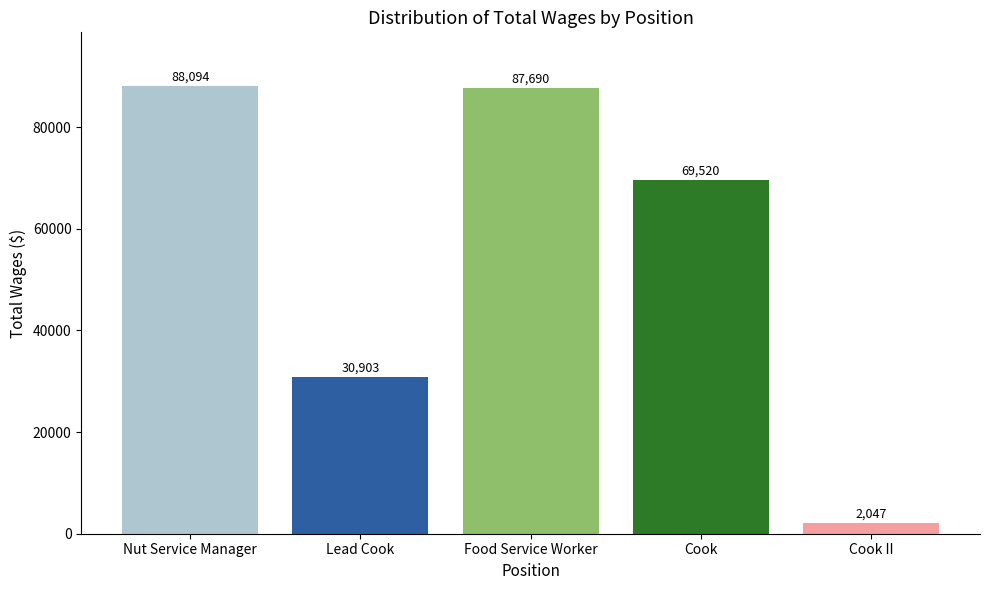

What is the minimum value shown in the chart?

2047